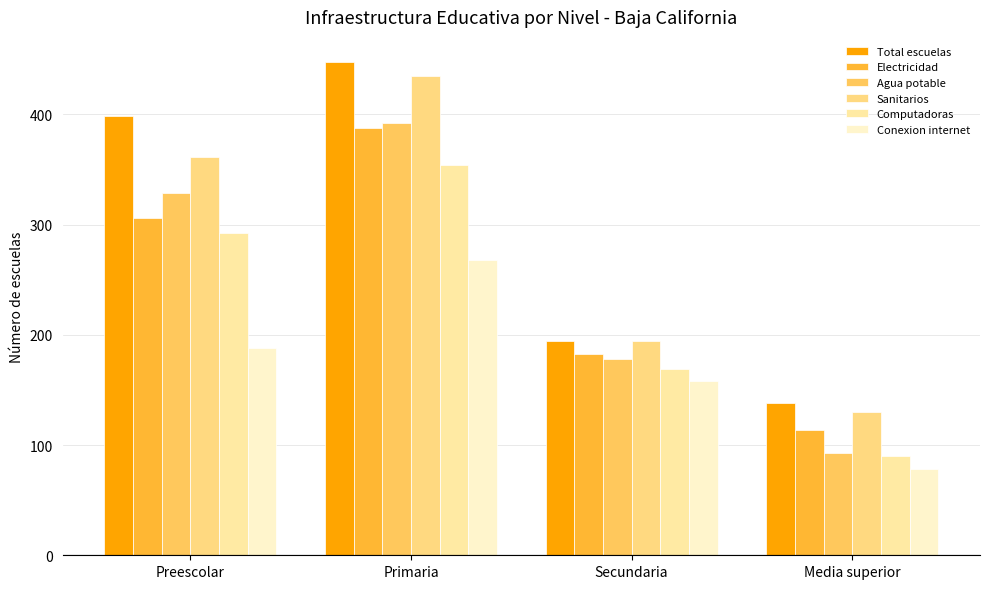

Reading left to right, extract all data points from this chart.

Total escuelas: 399	448	194	138
Electricidad: 306	388	183	114
Agua potable: 329	392	178	93
Sanitarios: 361	435	194	130
Computadoras: 292	354	169	90
Conexion internet: 188	268	158	78